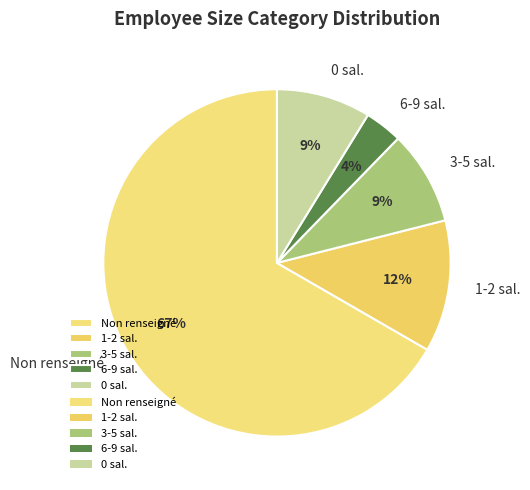

To the nearest percent, what is the average slice percentage?

20%